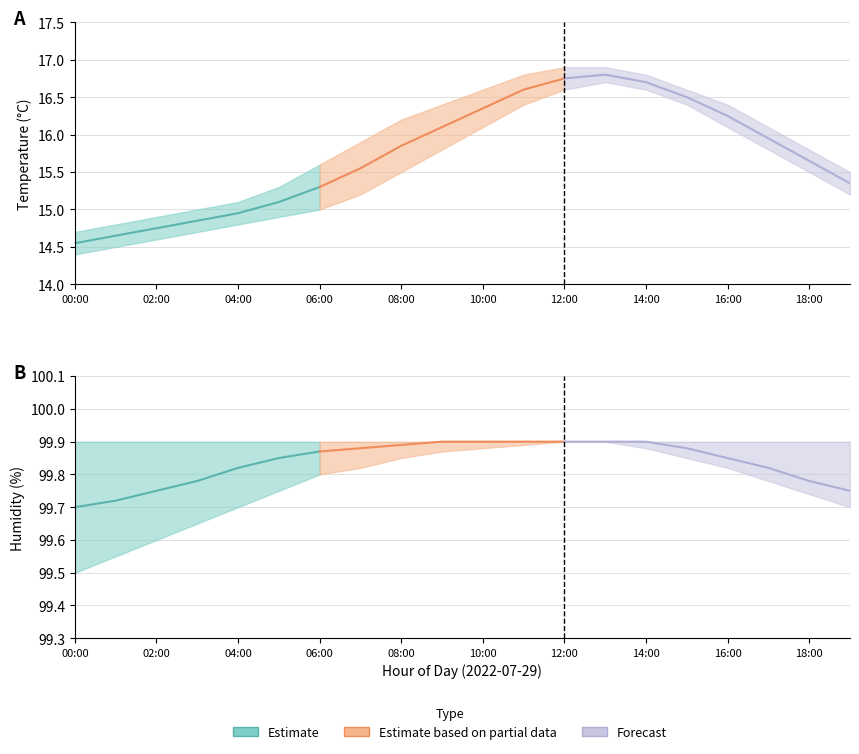

What is the difference between the humidity_low values at 06:00 and 13:00?

0.1